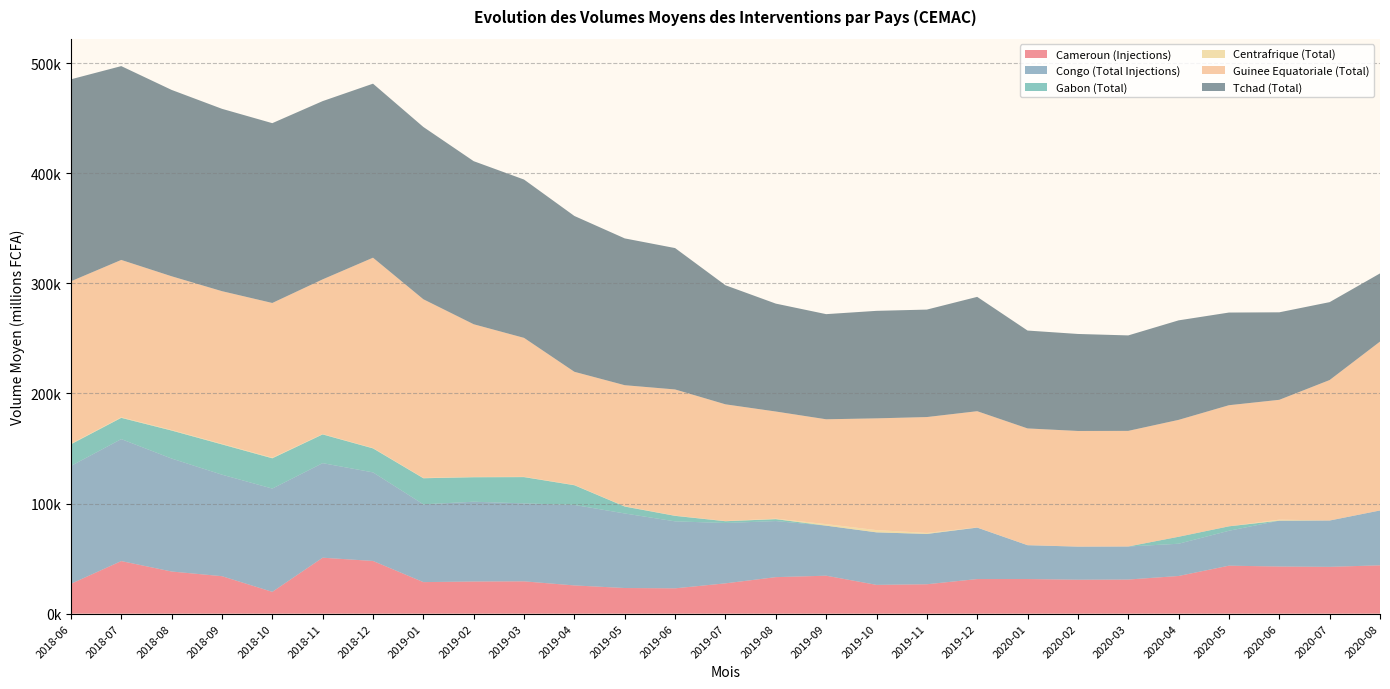

Reading right to left, what are all the values shown in this chart?

Cameroun (Injections): 43906.3	42521.3	42813.5	43581.6	34226.3	30991.5	30845.6	31457.2	31439.8	26708.5	26148.7	34483.9	33174.8	27534.9	23007.0	23288.8	25642.9	29353.2	29200.9	28660.8	47871.6	50824.7	19815.8	34041.0	38287.0	47763.4	27091.3
Congo (Total Injections): 49816.9	42051.8	41656.2	31709.8	29286.5	30012.3	30036.5	30735.0	46735.9	45692.1	47697.8	45452.0	50930.0	54811.6	60830.7	67710.6	73137.5	70811.3	72468.5	70661.9	80444.6	85884.6	93803.9	92207.9	102610.9	110781.5	107058.5
Gabon (Total): 0.0	45.2	0.0	4032.3	6333.3	0.0	0.0	0.0	0.0	0.0	0.0	0.0	1747.5	1612.9	5000.0	6290.3	17866.8	23871.0	22250.0	23677.4	21806.5	26100.0	27500.0	27500.0	25435.5	19322.6	19697.9
Centrafrique (Total): 0.0	0.0	933.3	0.0	0.0	18.5	37.9	58.7	128.5	932.9	2054.4	1393.9	444.4	178.9	196.6	217.7	236.7	257.1	276.6	296.3	315.8	335.2	539.8	502.7	495.0	511.0	476.3
Guinee Equatoriale (Total): 153387.1	127580.6	108833.3	110000.0	106166.7	105000.0	105015.0	105992.6	105585.0	105239.8	101487.3	95223.2	97303.4	106000.0	114607.5	109997.7	102794.2	126193.8	138666.1	162271.8	172872.1	140482.1	140535.0	138666.7	139619.2	142914.5	147560.1
Tchad (Total): 61927.4	70756.4	79475.0	84173.1	90393.3	86708.4	88113.0	88903.7	103850.4	97608.5	97655.1	95493.7	98011.5	108150.4	128413.5	133335.4	141534.4	143798.2	148121.9	156484.0	158071.0	161918.6	163319.9	165630.5	169271.5	176043.0	183451.4